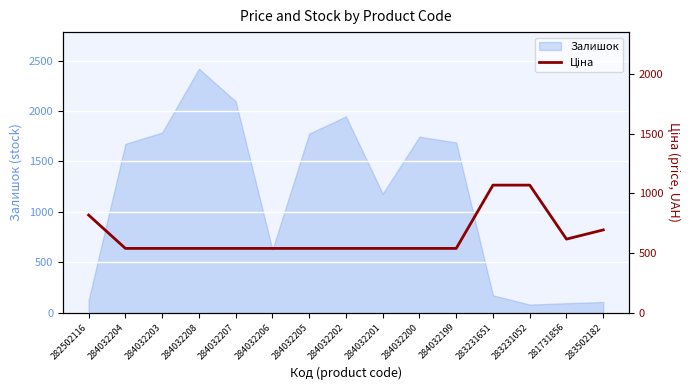

Count the number of categories in the chart.

15